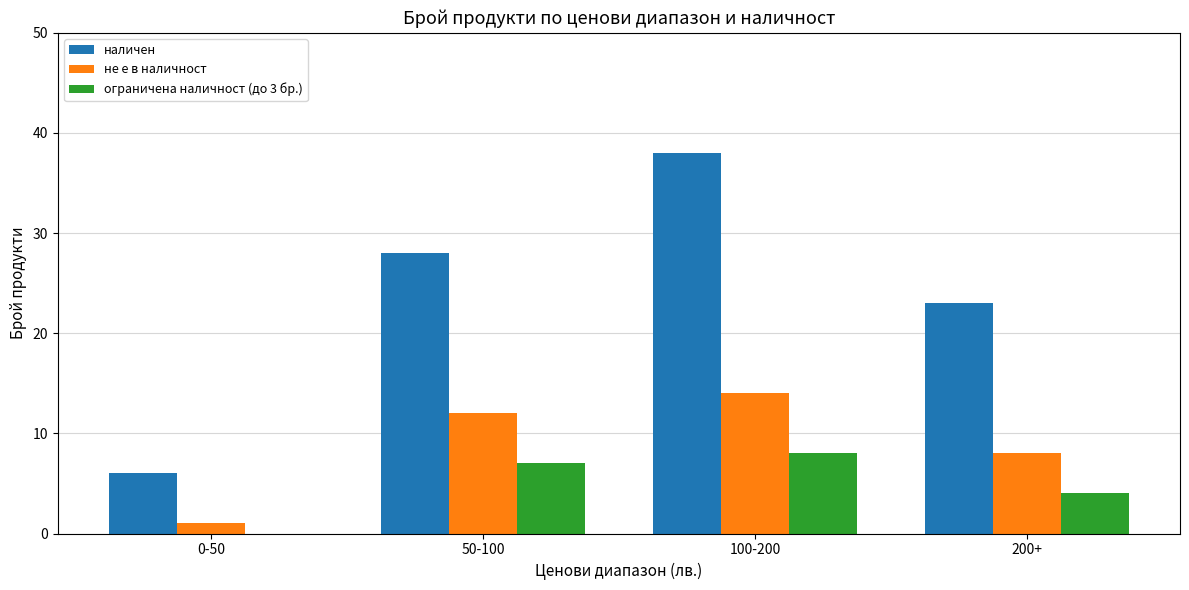

Reading left to right, list all the values displayed in this chart.

наличен: 6	28	38	23
не е в наличност: 1	12	14	8
ограничена наличност (до 3 бр.): 0	7	8	4